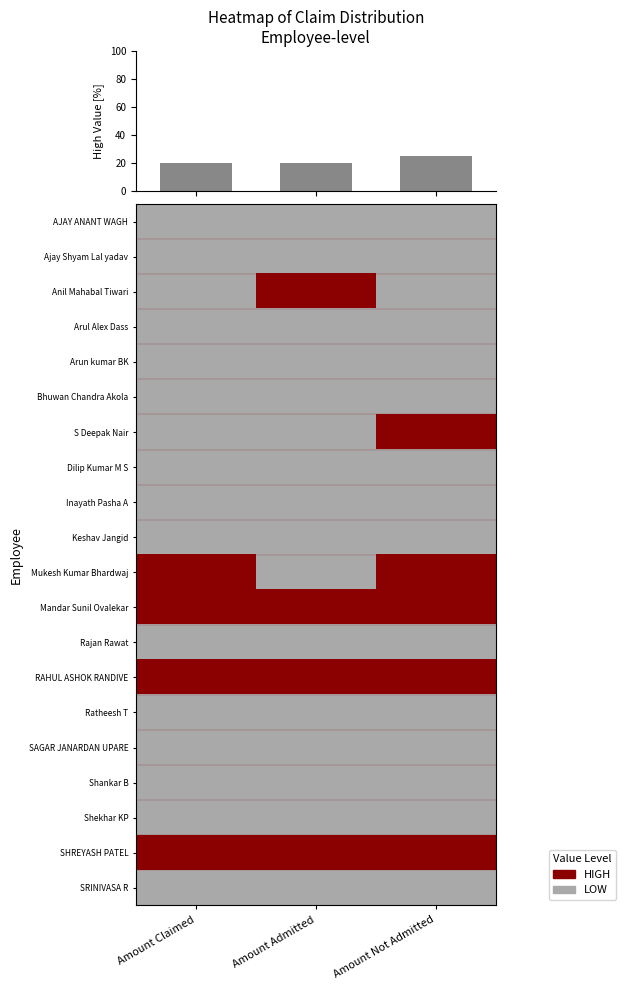

What is the spread (max minus min) of values at Amount Claimed?

1